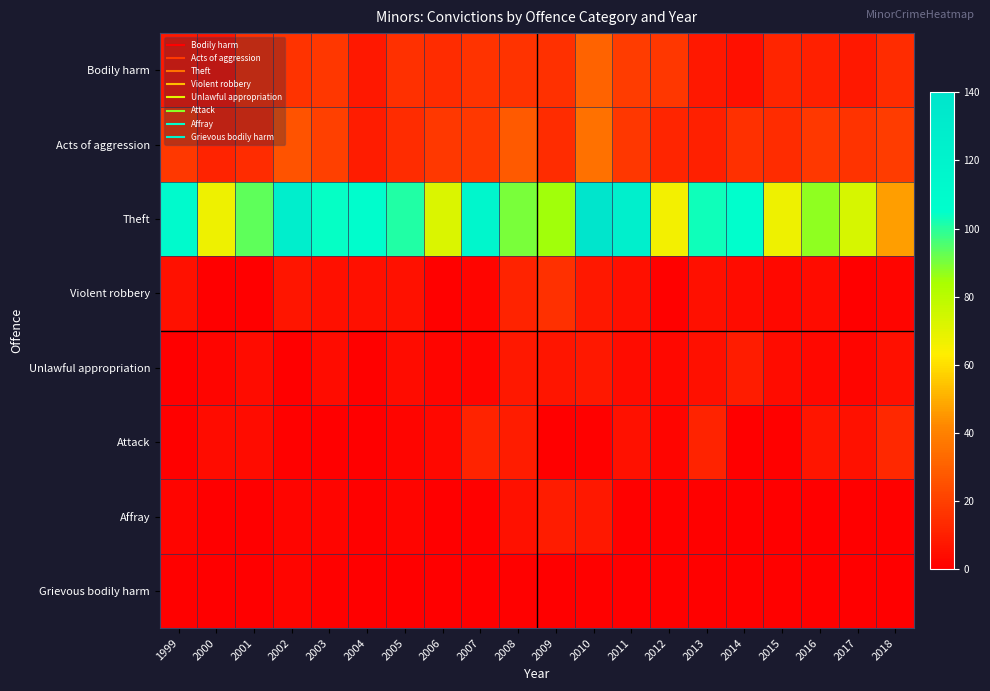

Reading left to right, list all the values displayed in this chart.

Bodily harm: 1999=8	2000=7	2001=15	2002=16	2003=17	2004=8	2005=15	2006=14	2007=16	2008=16	2009=15	2010=31	2011=19	2012=17	2013=8	2014=5	2015=12	2016=10	2017=8	2018=14
Acts of aggression: 1999=18	2000=11	2001=14	2002=26	2003=20	2004=9	2005=14	2006=18	2007=18	2008=28	2009=14	2010=35	2011=17	2012=12	2013=10	2014=15	2015=14	2016=18	2017=16	2018=19
Theft: 1999=111	2000=67	2001=93	2002=127	2003=104	2004=107	2005=101	2006=72	2007=117	2008=90	2009=85	2010=140	2011=126	2012=66	2013=103	2014=105	2015=67	2016=87	2017=73	2018=47
Violent robbery: 1999=6	2000=0	2001=0	2002=7	2003=5	2004=5	2005=6	2006=1	2007=2	2008=11	2009=15	2010=8	2011=5	2012=1	2013=5	2014=4	2015=3	2016=4	2017=0	2018=2
Unlawful appropriation: 1999=0	2000=2	2001=4	2002=0	2003=4	2004=1	2005=4	2006=2	2007=2	2008=8	2009=7	2010=8	2011=4	2012=3	2013=5	2014=9	2015=4	2016=3	2017=2	2018=5
Attack: 1999=1	2000=4	2001=4	2002=1	2003=0	2004=0	2005=2	2006=3	2007=11	2008=9	2009=0	2010=1	2011=6	2012=2	2013=11	2014=0	2015=1	2016=7	2017=6	2018=13
Affray: 1999=2	2000=0	2001=0	2002=2	2003=2	2004=1	2005=2	2006=0	2007=1	2008=6	2009=9	2010=8	2011=1	2012=1	2013=1	2014=0	2015=0	2016=0	2017=0	2018=1
Grievous bodily harm: 1999=1	2000=0	2001=0	2002=2	2003=1	2004=0	2005=0	2006=0	2007=0	2008=1	2009=0	2010=1	2011=0	2012=1	2013=1	2014=1	2015=1	2016=1	2017=0	2018=0